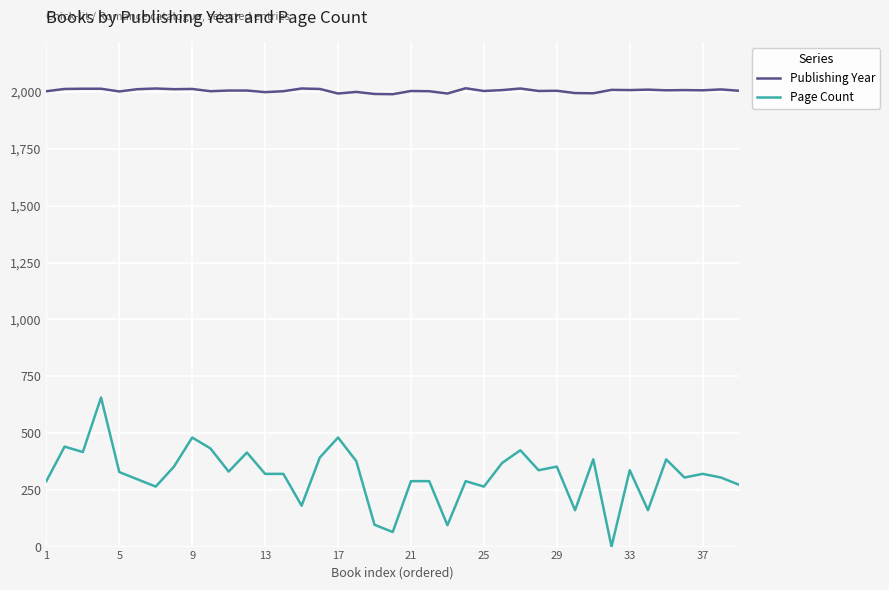

What is the difference between the maximum and minimum values in the Page Count series?

656